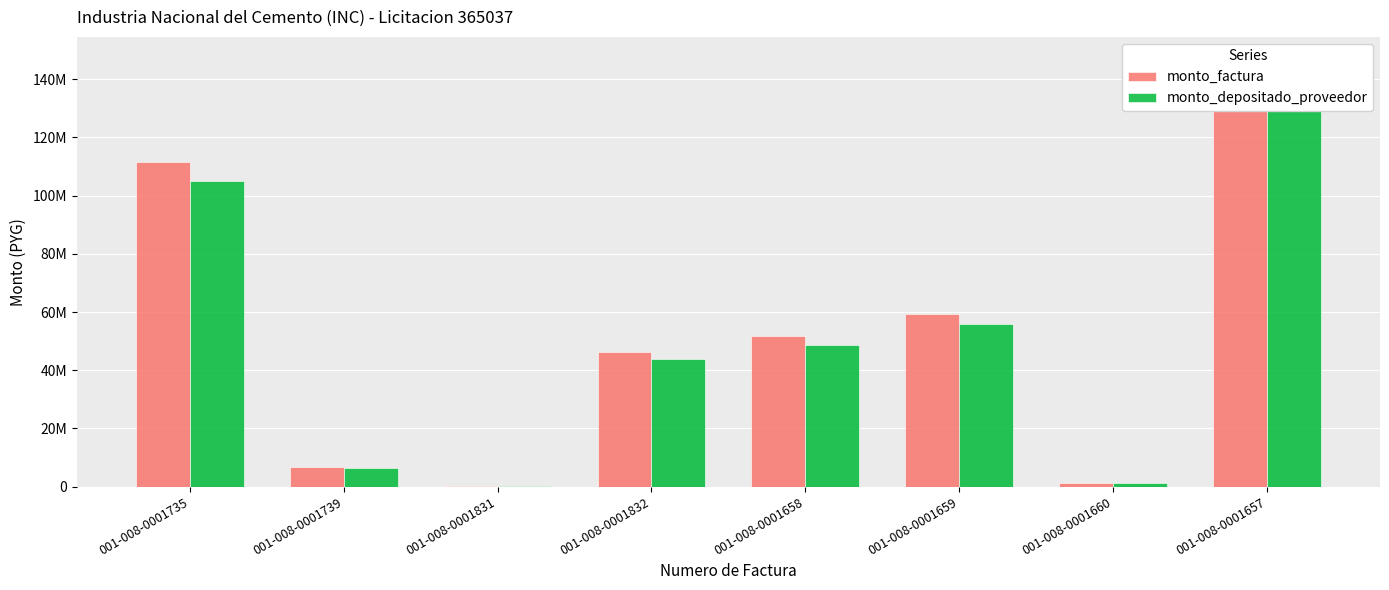

Between 001-008-0001831 and 001-008-0001660, which series saw the biggest shift?

monto_factura